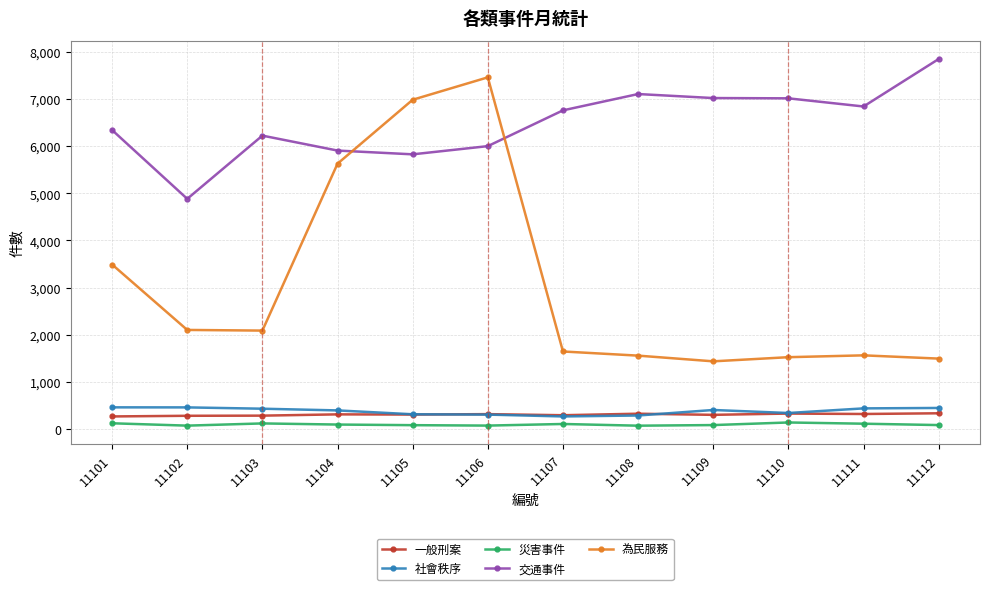

How many data points in 社會秩序 are less than 402?

6